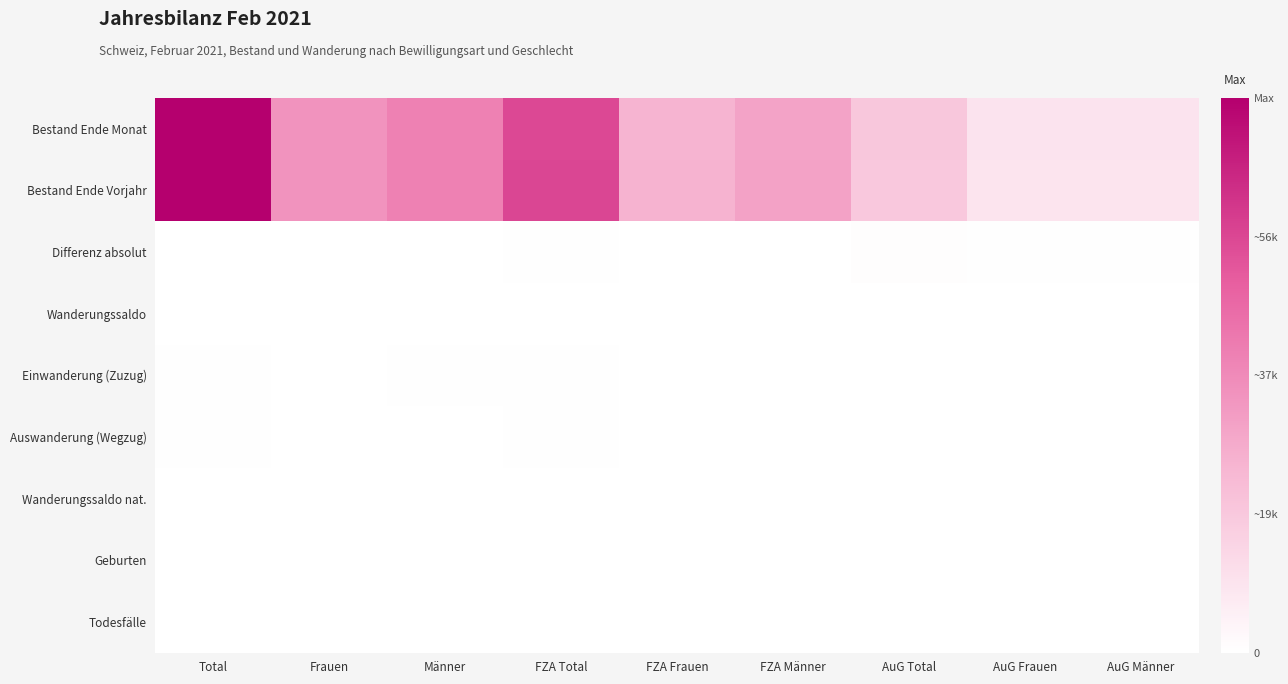

Reading left to right, transcribe all the data shown in this chart.

Bestand Ende Monat: Total=1.0	Frauen=0.5	Männer=0.5	FZA Total=0.7	FZA Frauen=0.3	FZA Männer=0.4	AuG Total=0.3	AuG Frauen=0.1	AuG Männer=0.1
Bestand Ende Vorjahr: Total=1.0	Frauen=0.5	Männer=0.5	FZA Total=0.8	FZA Frauen=0.3	FZA Männer=0.4	AuG Total=0.2	AuG Frauen=0.1	AuG Männer=0.1
Differenz absolut: Total=0.0	Frauen=0.0	Männer=0.0	FZA Total=0.0	FZA Frauen=0.0	FZA Männer=0.0	AuG Total=0.0	AuG Frauen=0.0	AuG Männer=0.0
Wanderungssaldo: Total=0.0	Frauen=0.0	Männer=0.0	FZA Total=0.0	FZA Frauen=0.0	FZA Männer=0.0	AuG Total=0.0	AuG Frauen=0.0	AuG Männer=0.0
Einwanderung (Zuzug): Total=0.0	Frauen=0.0	Männer=0.0	FZA Total=0.0	FZA Frauen=0.0	FZA Männer=0.0	AuG Total=0.0	AuG Frauen=0.0	AuG Männer=0.0
Auswanderung (Wegzug): Total=0.0	Frauen=0.0	Männer=0.0	FZA Total=0.0	FZA Frauen=0.0	FZA Männer=0.0	AuG Total=0.0	AuG Frauen=0.0	AuG Männer=0.0
Wanderungssaldo nat.: Total=0.0	Frauen=0.0	Männer=0.0	FZA Total=0.0	FZA Frauen=0.0	FZA Männer=0.0	AuG Total=0.0	AuG Frauen=0.0	AuG Männer=0.0
Geburten: Total=0.0	Frauen=0.0	Männer=0.0	FZA Total=0.0	FZA Frauen=0.0	FZA Männer=0.0	AuG Total=0.0	AuG Frauen=0.0	AuG Männer=0.0
Todesfälle: Total=0.0	Frauen=0.0	Männer=0.0	FZA Total=0.0	FZA Frauen=0.0	FZA Männer=0.0	AuG Total=0.0	AuG Frauen=0.0	AuG Männer=0.0